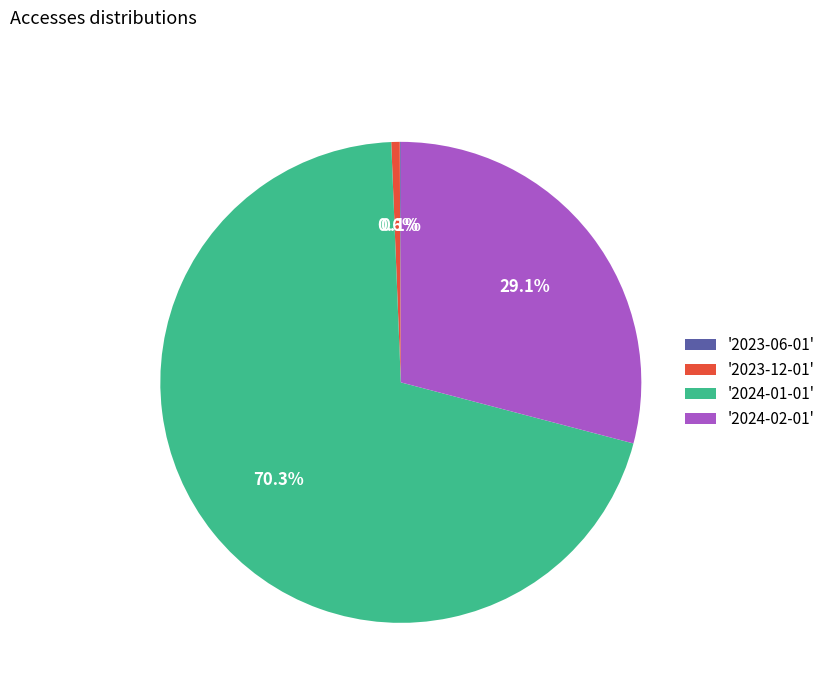

What is the majority slice?

'2024-01-01'